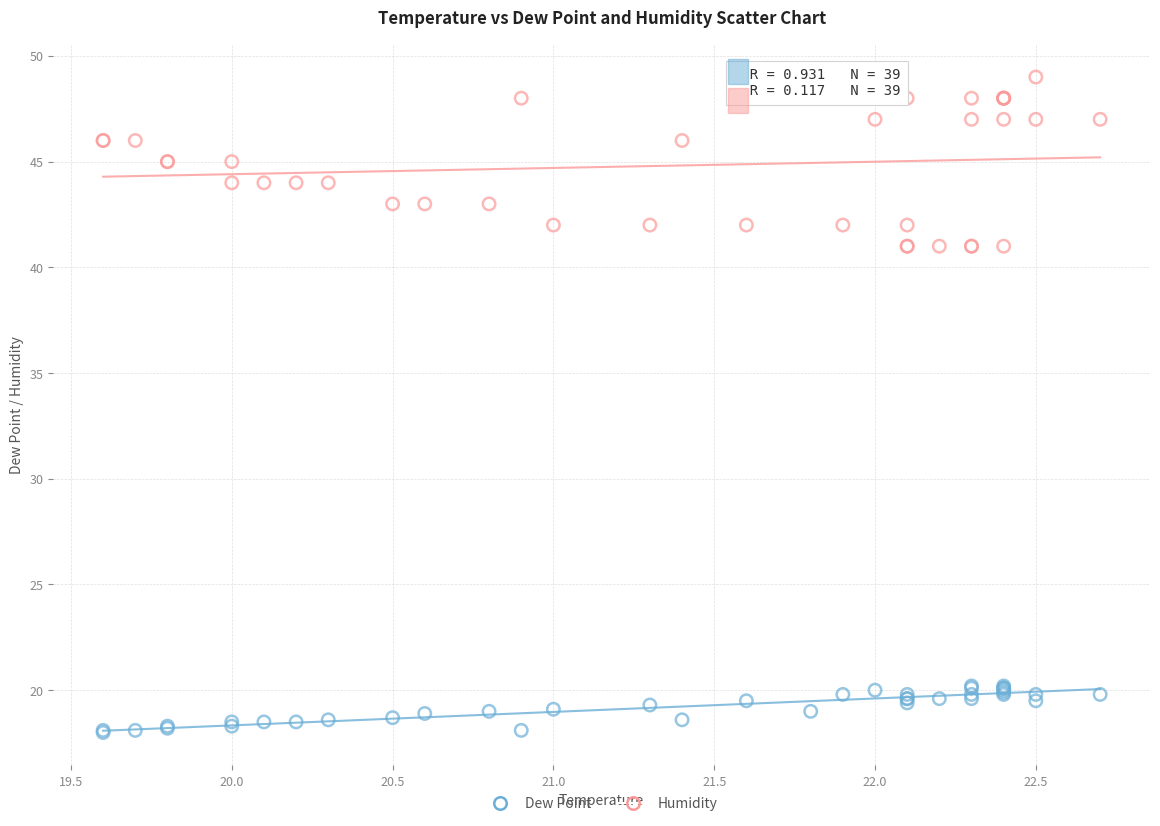

Which series reaches the maximum Y coordinate?

Humidity